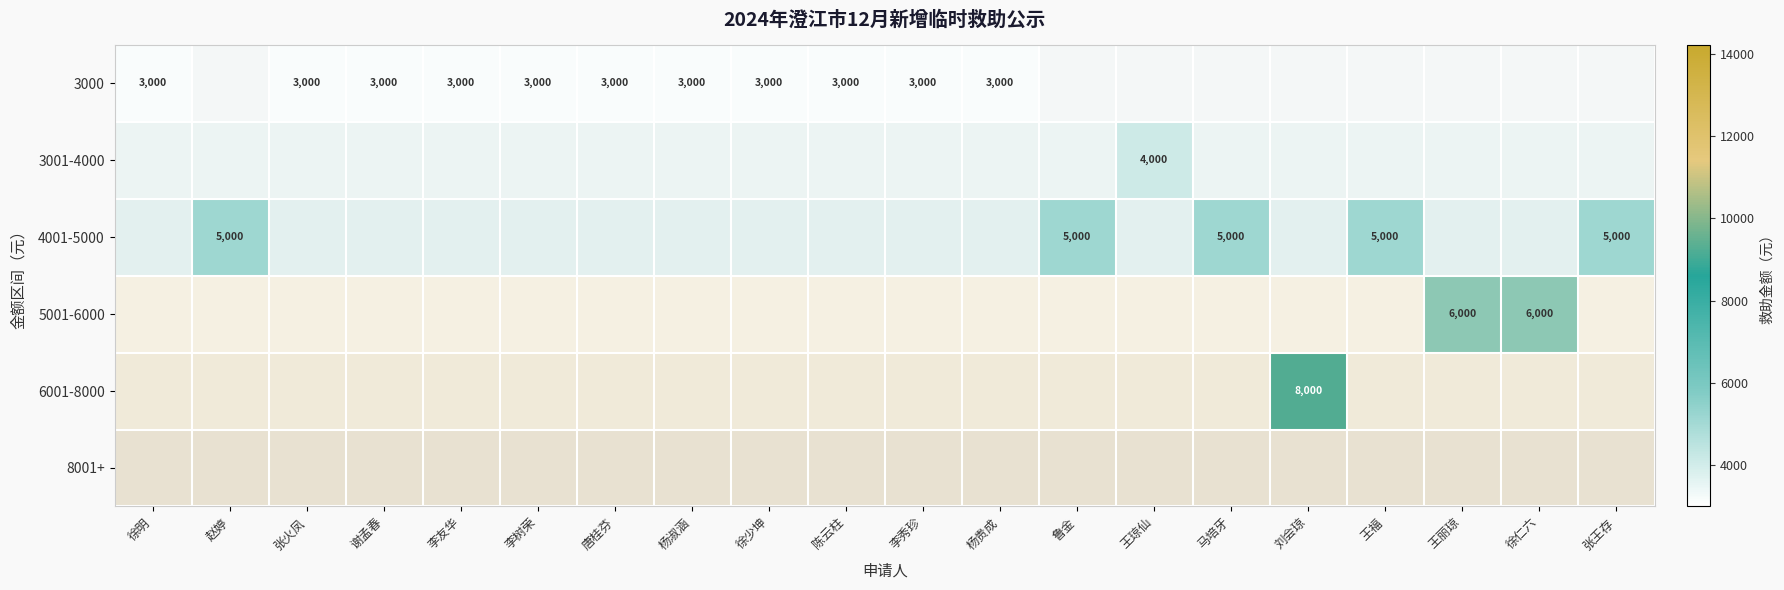

The value of 5001-6000 at 徐仁六 is 6000. True or false?

True